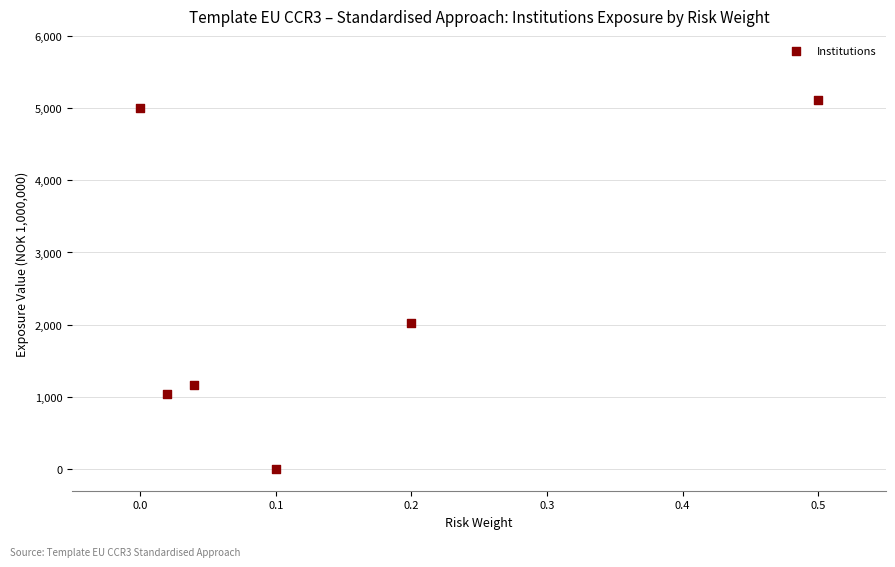

What Y value in the scatter plot is closest to 2555?

2019.1